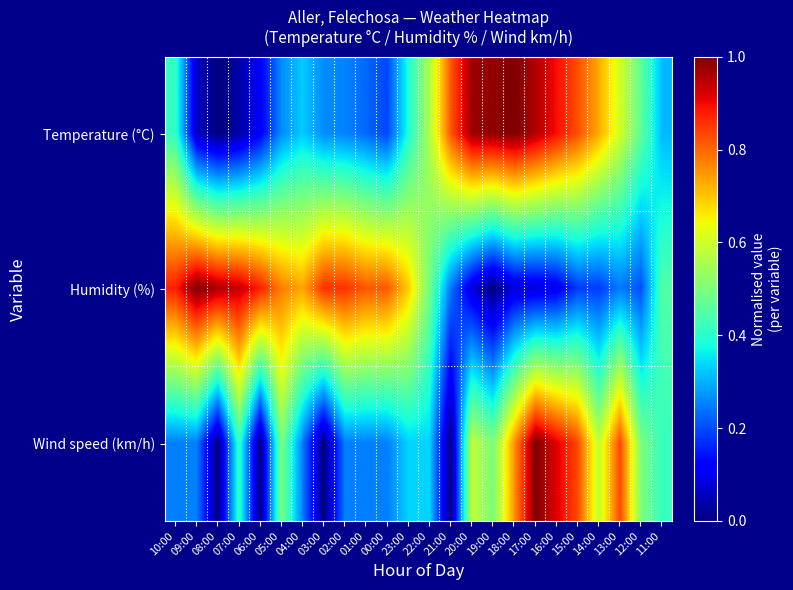

Reading left to right, extract all data points from this chart.

Temperature (°C): 10:00=0.4	09:00=0.1	08:00=0.0	07:00=0.0	06:00=0.1	05:00=0.3	04:00=0.3	03:00=0.3	02:00=0.3	01:00=0.2	00:00=0.2	23:00=0.4	22:00=0.6	21:00=0.8	20:00=1.0	19:00=1.0	18:00=1.0	17:00=1.0	16:00=0.9	15:00=0.8	14:00=0.7	13:00=0.6	12:00=0.5	11:00=0.3
Humidity (%): 10:00=0.9	09:00=1.0	08:00=1.0	07:00=0.9	06:00=0.9	05:00=0.8	04:00=0.7	03:00=0.9	02:00=0.9	01:00=0.8	00:00=0.8	23:00=0.7	22:00=0.5	21:00=0.2	20:00=0.1	19:00=0.0	18:00=0.1	17:00=0.1	16:00=0.1	15:00=0.2	14:00=0.2	13:00=0.2	12:00=0.2	11:00=0.4
Wind speed (km/h): 10:00=0.2	09:00=0.2	08:00=0.0	07:00=0.4	06:00=0.0	05:00=0.5	04:00=0.2	03:00=0.0	02:00=0.2	01:00=0.2	00:00=0.2	23:00=0.3	22:00=0.3	21:00=0.0	20:00=0.6	19:00=0.5	18:00=0.8	17:00=1.0	16:00=0.9	15:00=0.8	14:00=0.6	13:00=0.8	12:00=0.5	11:00=0.4